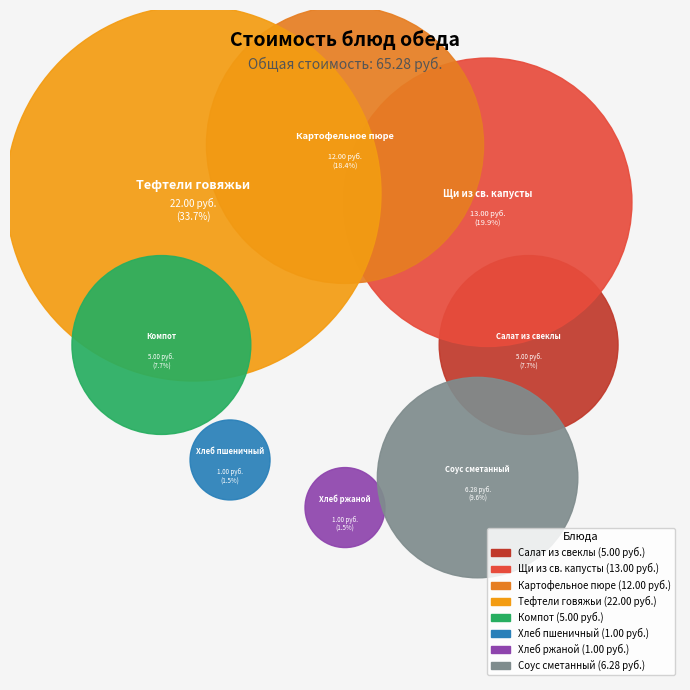

What is the change in value from Щи из свежей капусты со сметаной to Хлеб ржано-пшеничный?

-12.0